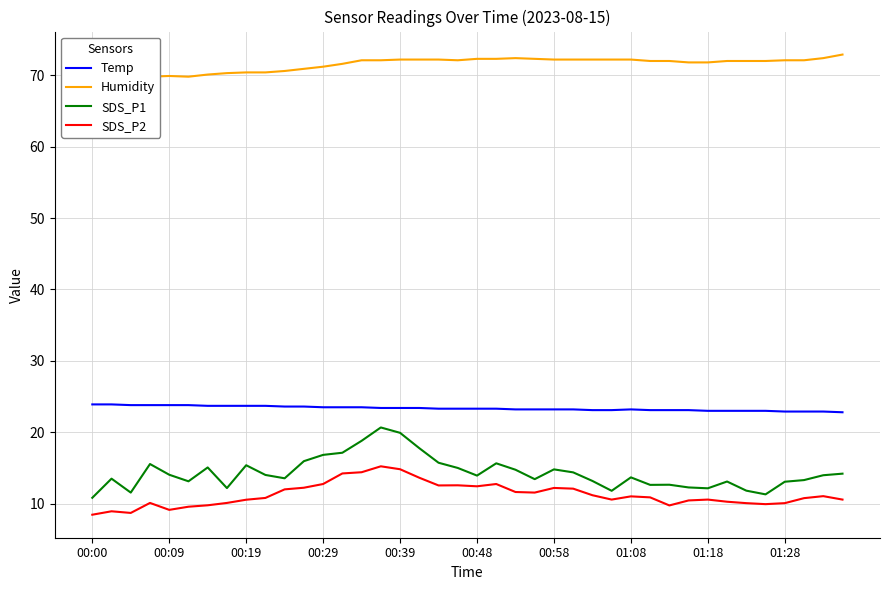

True or false: Temp and SDS_P2 intersect in this chart.

False